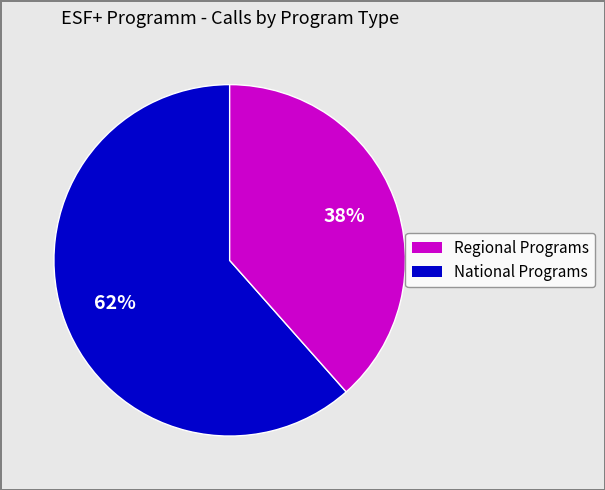

Does any single category account for the majority?

Yes